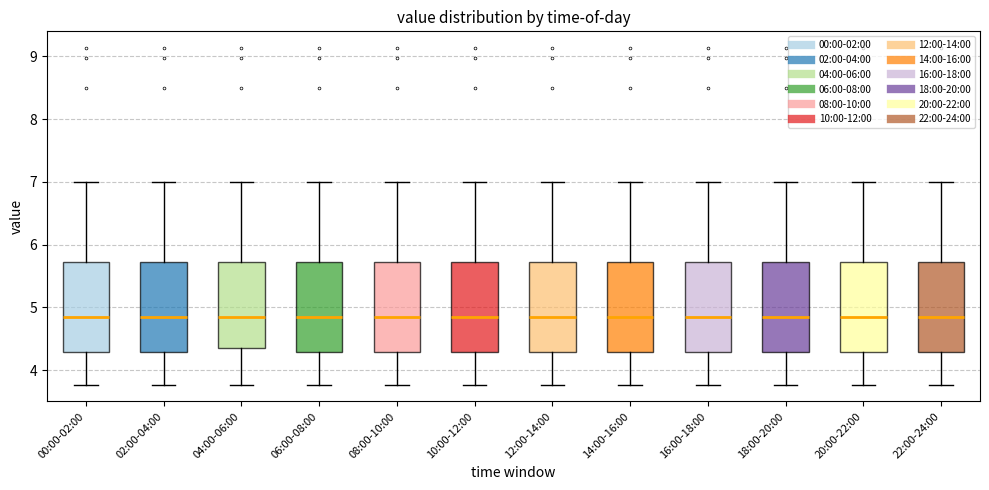

Reading left to right, transcribe this box plot: for each box, give where its median line is, the range the box spans, and where its two whiskers end, as read against the y-axis. The values are not printed on the chart, so give them approximately, as read against the axis.

00:00-02:00: median 4.9, box 4.3 to 5.7, whiskers 3.8 to 7.0
02:00-04:00: median 4.9, box 4.3 to 5.7, whiskers 3.8 to 7.0
04:00-06:00: median 4.9, box 4.4 to 5.7, whiskers 3.8 to 7.0
06:00-08:00: median 4.9, box 4.3 to 5.7, whiskers 3.8 to 7.0
08:00-10:00: median 4.9, box 4.3 to 5.7, whiskers 3.8 to 7.0
10:00-12:00: median 4.9, box 4.3 to 5.7, whiskers 3.8 to 7.0
12:00-14:00: median 4.9, box 4.3 to 5.7, whiskers 3.8 to 7.0
14:00-16:00: median 4.9, box 4.3 to 5.7, whiskers 3.8 to 7.0
16:00-18:00: median 4.9, box 4.3 to 5.7, whiskers 3.8 to 7.0
18:00-20:00: median 4.9, box 4.3 to 5.7, whiskers 3.8 to 7.0
20:00-22:00: median 4.9, box 4.3 to 5.7, whiskers 3.8 to 7.0
22:00-24:00: median 4.9, box 4.3 to 5.7, whiskers 3.8 to 7.0